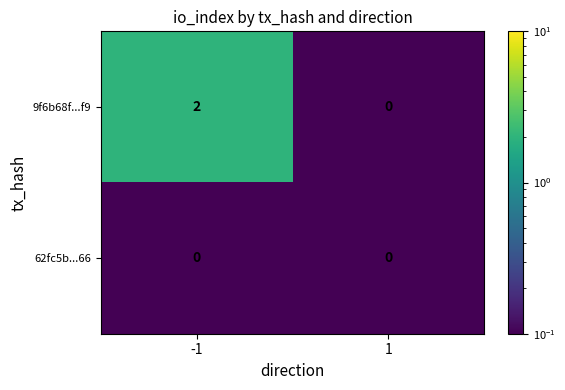

Is it true that 9f6b68f...f9 equals 1 at -1?

False